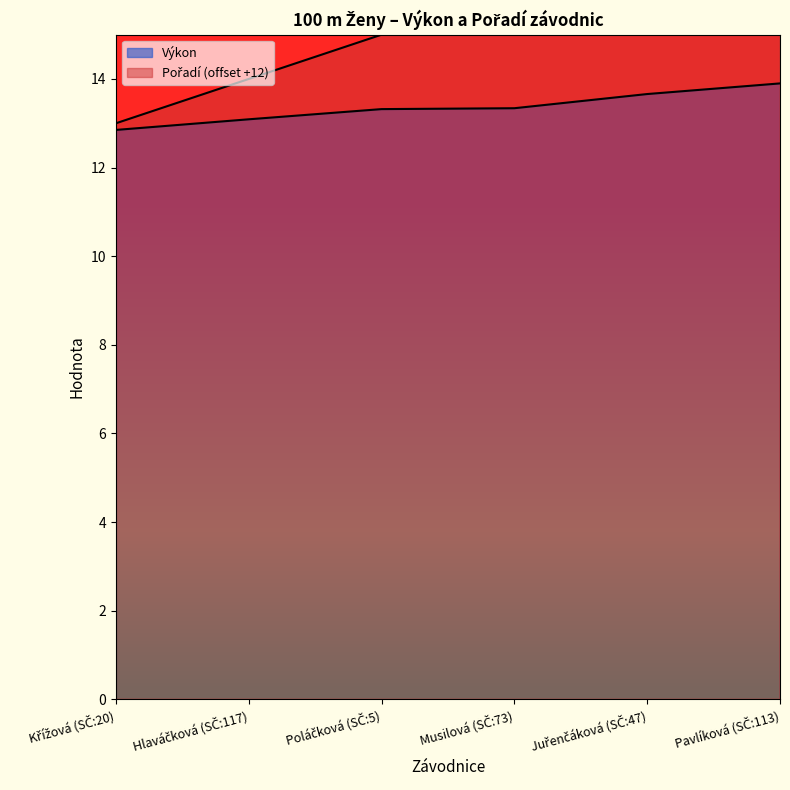

How many categories are shown in the chart?

6